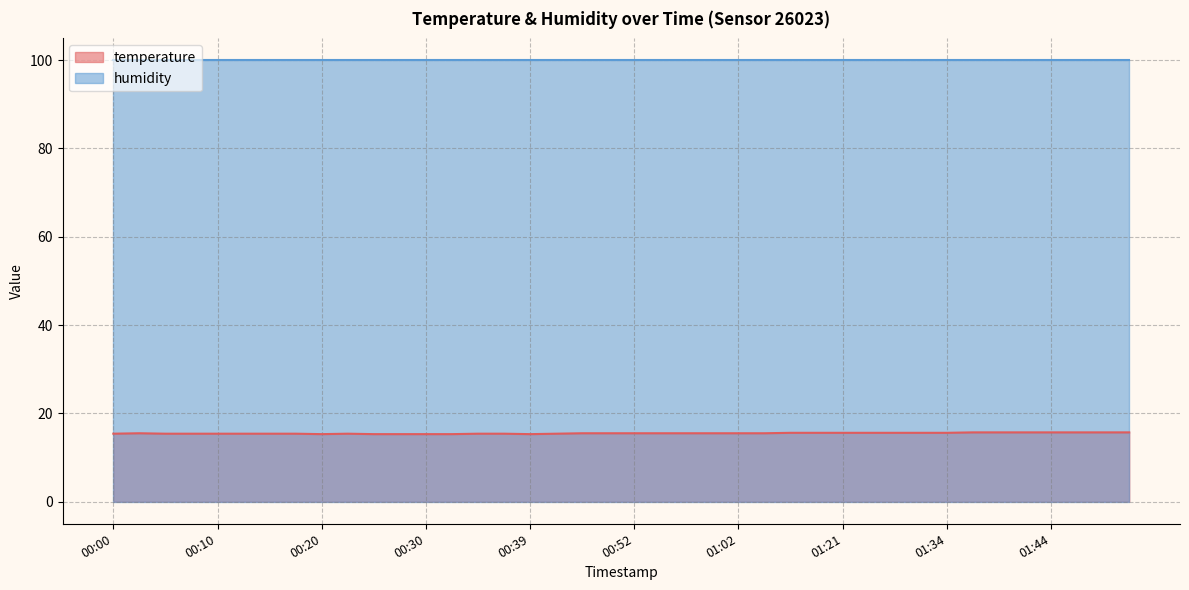

List the labels in order of value, smallest first.

00:20, 00:25, 00:27, 00:30, 00:32, 00:39, 00:00, 00:05, 00:08, 00:10, 00:13, 00:15, 00:17, 00:22, 00:34, 00:37, 00:42, 00:03, 00:44, 00:49, 00:52, 00:54, 00:57, 00:59, 01:02, 01:04, 01:13, 01:18, 01:21, 01:26, 01:29, 01:32, 01:34, 01:37, 01:39, 01:42, 01:44, 01:47, 01:49, 01:52